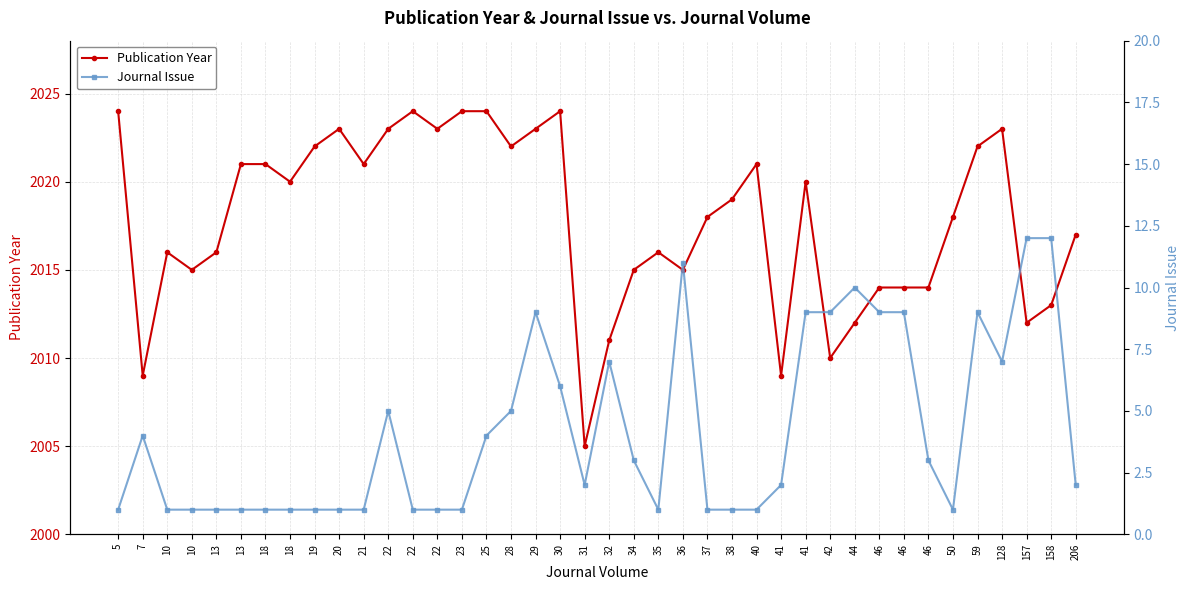

What is the value of the Journal Issue point at the 39th from the left?

12